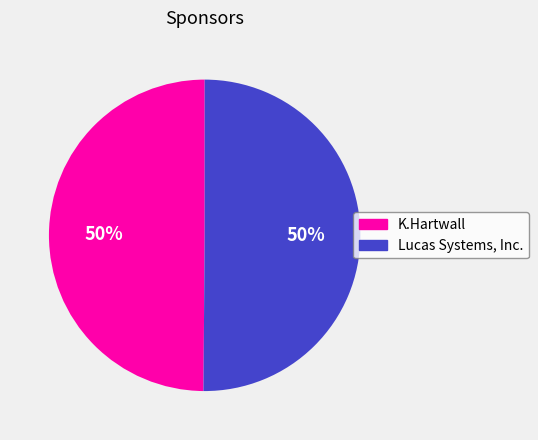

Approximately how many times larger is the value at K.Hartwall compared to Lucas Systems, Inc.?

1.0